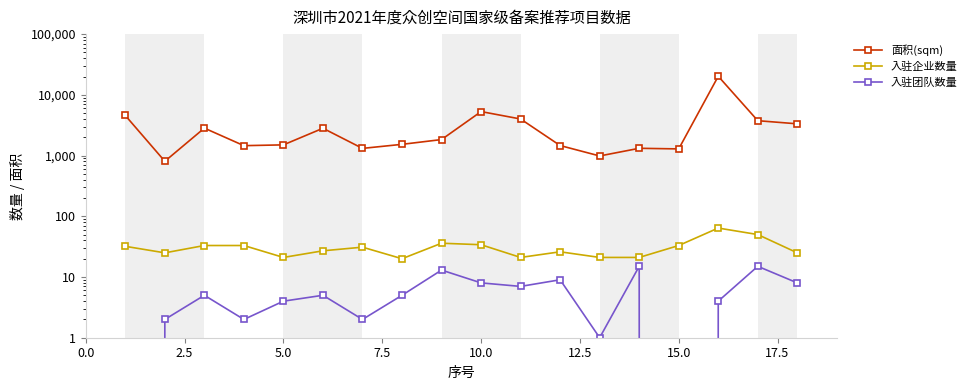

What is the sum of all 入驻企业数量 values?

553.0